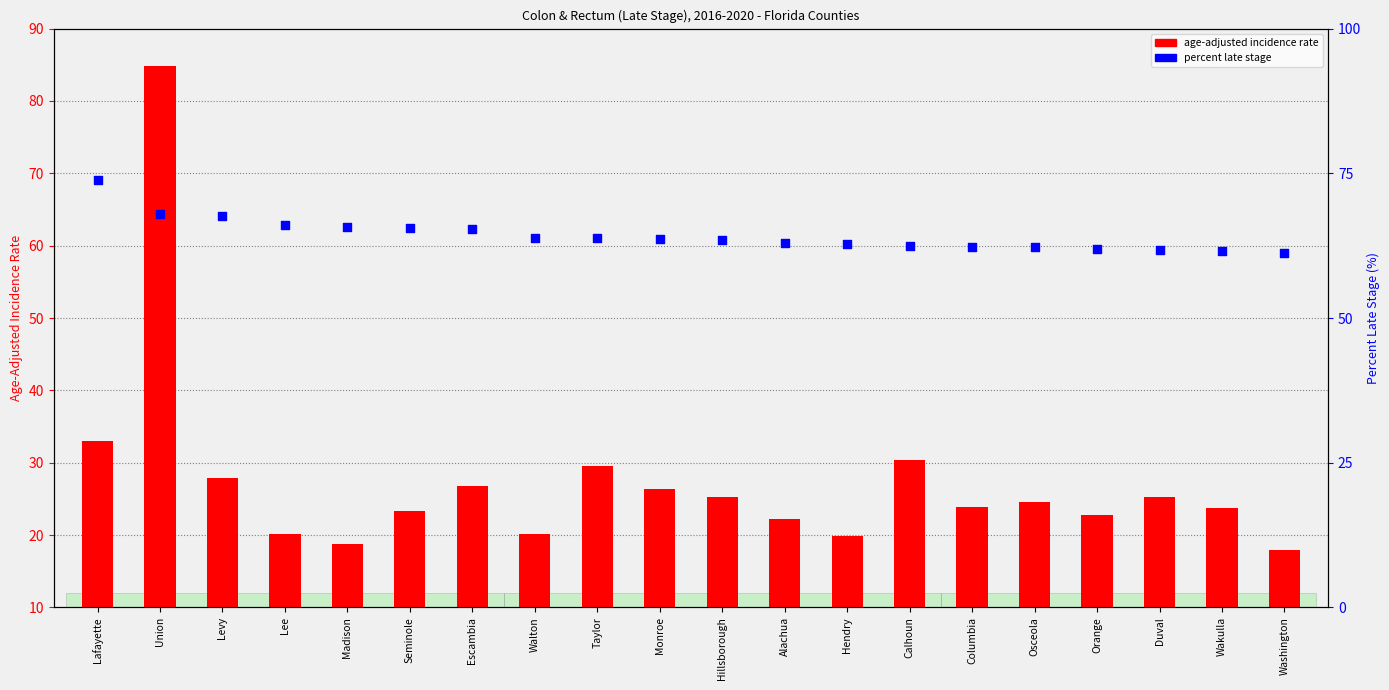

What are all the series names shown in the legend?

age-adjusted incidence rate, percent late stage